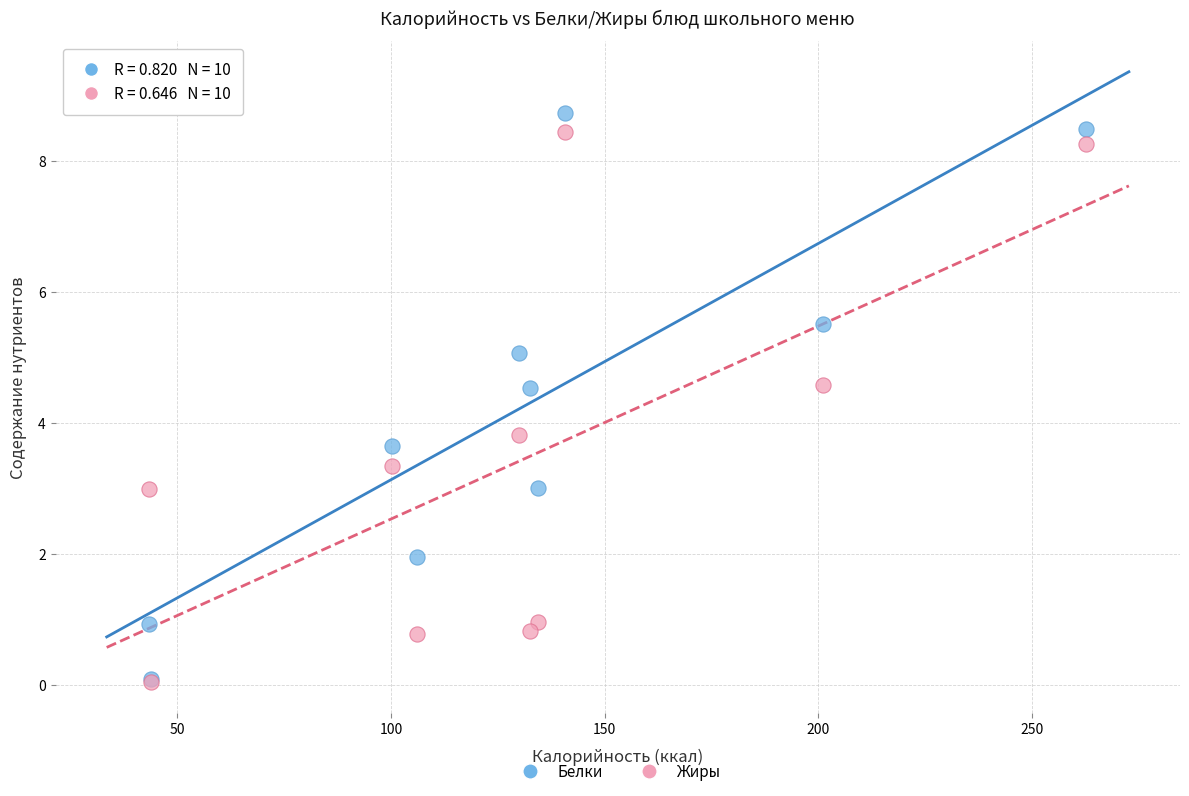

Across all series, what Y value is closest to 4?

3.8